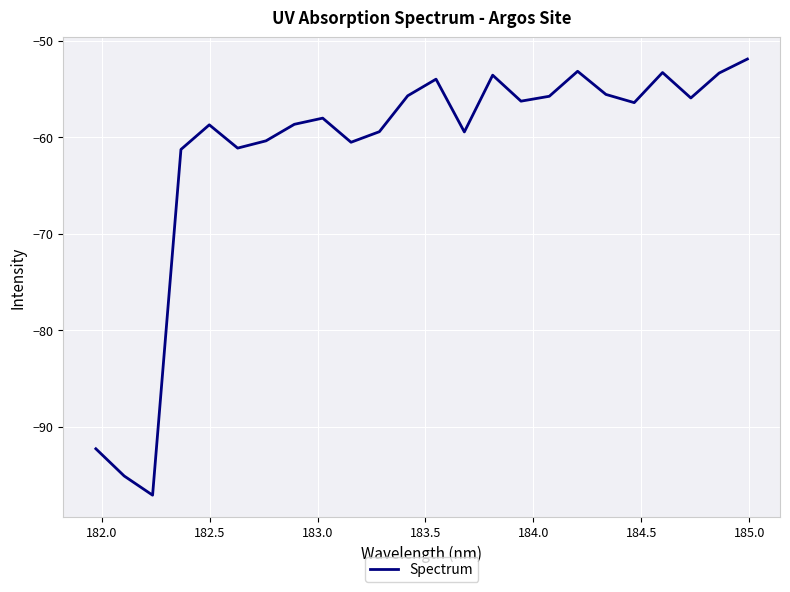

What is the difference between the maximum and minimum values?

45.2